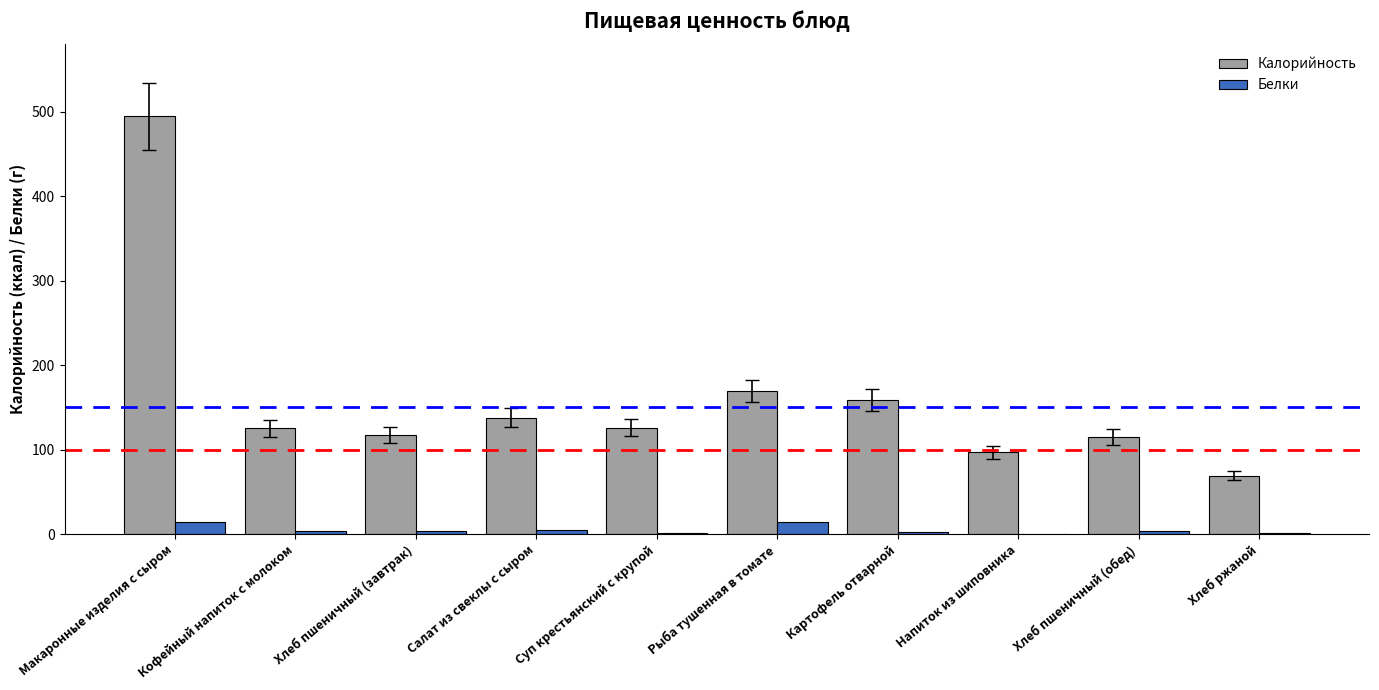

The value of Калорийность at Рыба тушенная в томате is 301.2. True or false?

False